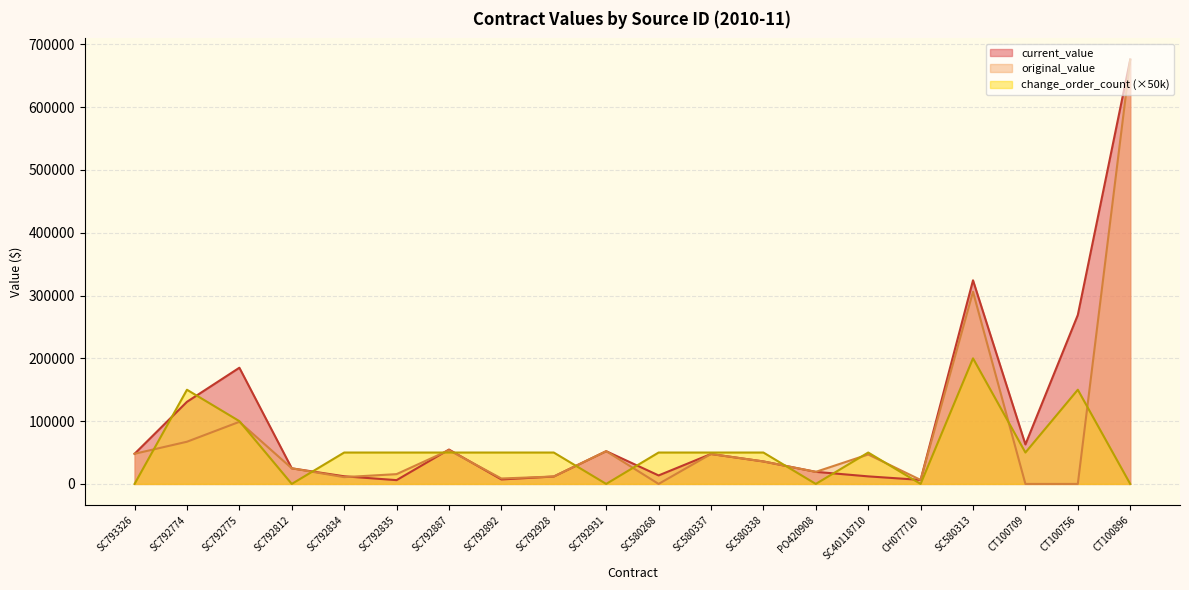

List the series in order of their peak value, lowest first.

change_order_count, current_value, original_value